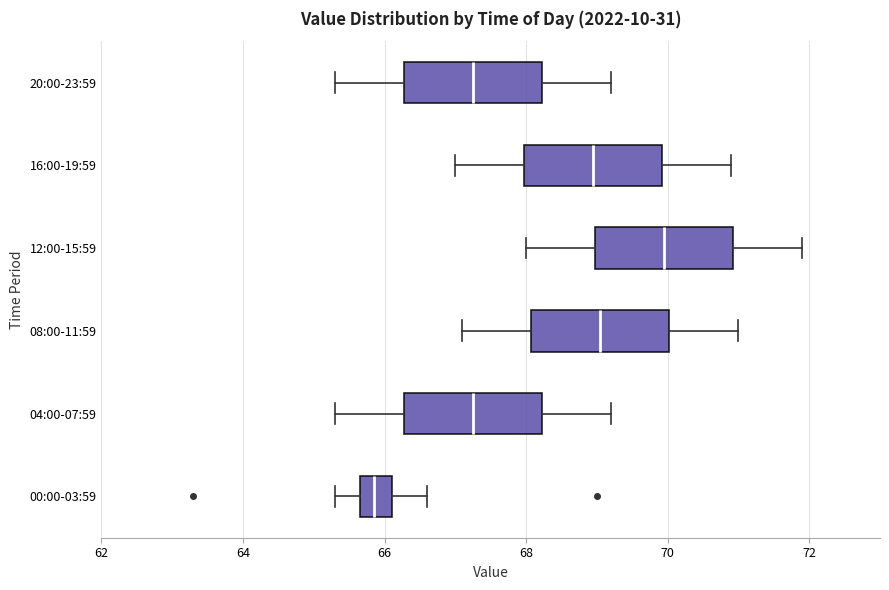

Where does the median line of the box for 16:00-19:59 sit on the x-axis? The values are not printed on the chart, so give them approximately, as read against the axis.

69.0